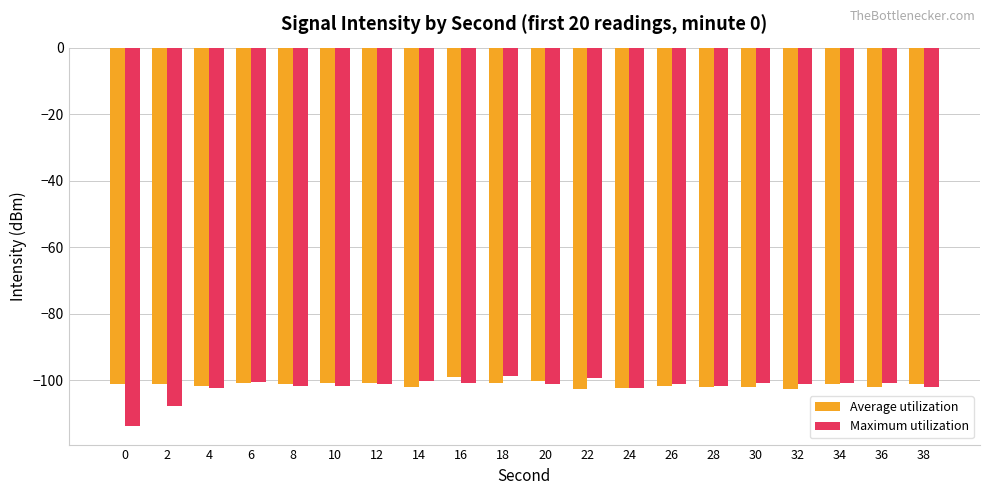

The value of Maximum utilization at 6 is -161.5. True or false?

False